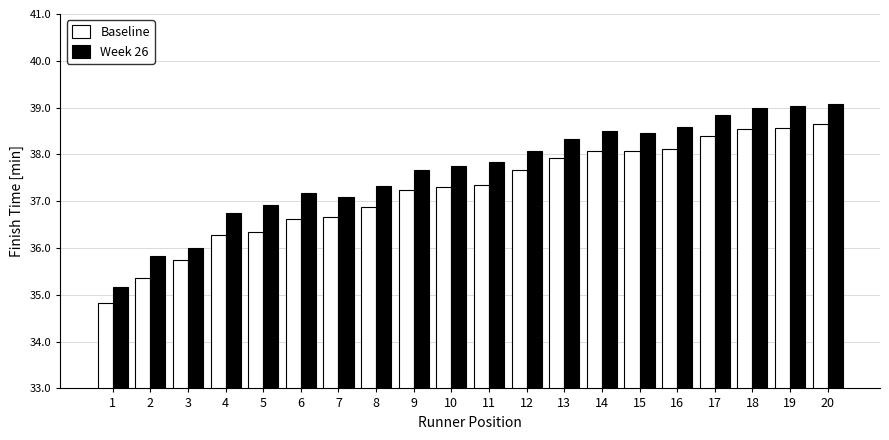

True or false: Week 26 has a value of 54.1 at 4.

False